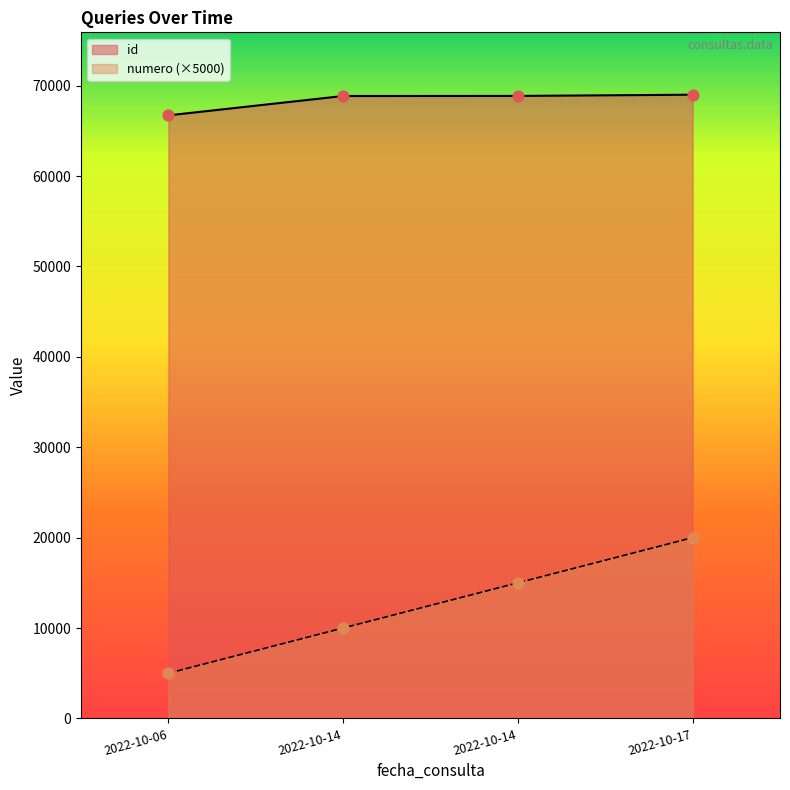

Which series reaches the maximum Y coordinate?

id